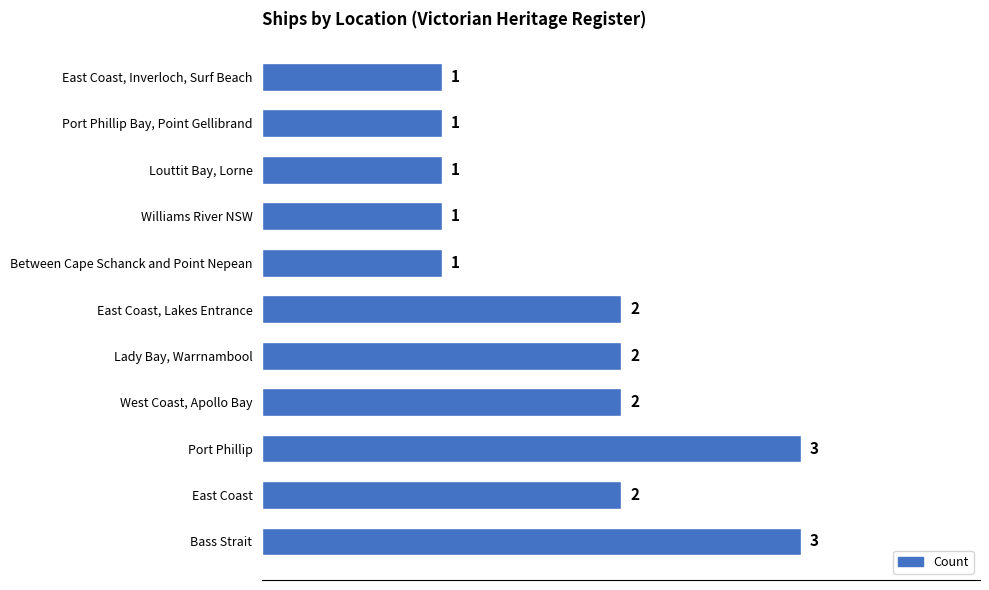

What is the average value?

2